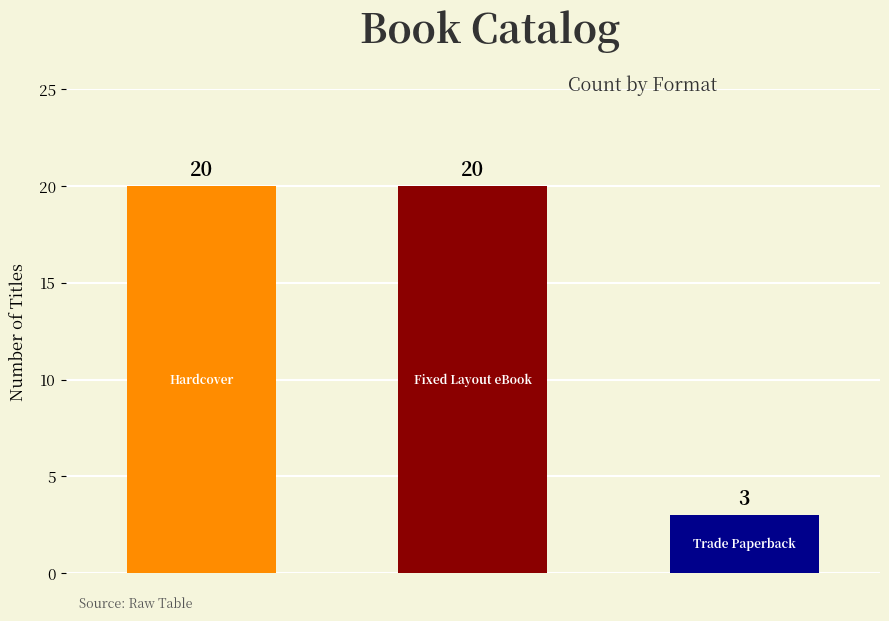

How many categories are shown in the chart?

3